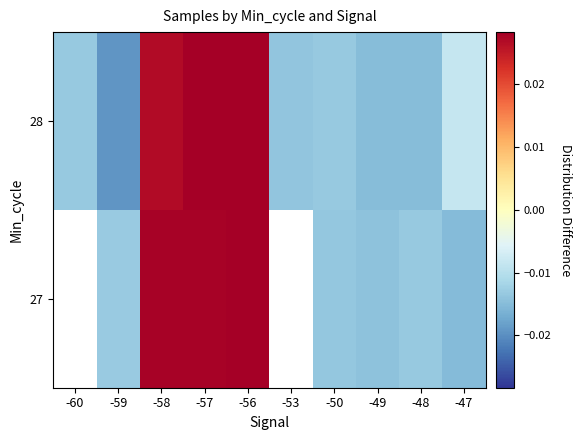

True or false: 27 has a value of -0.0 at -48.

False